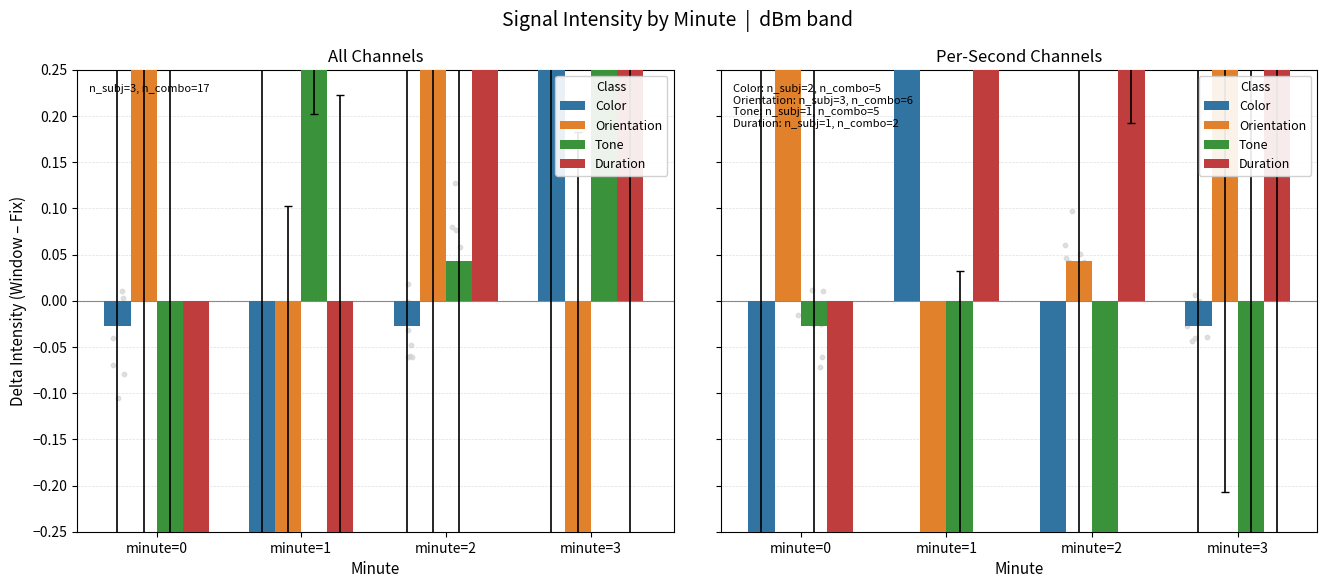

Which series has the largest total across all categories?

Orientation